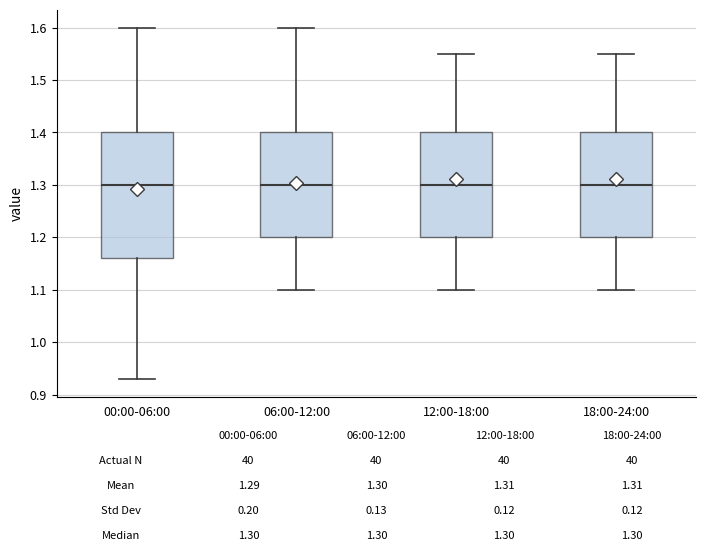

Where does the median line of the box for 18:00-24:00 sit on the y-axis? The values are not printed on the chart, so give them approximately, as read against the axis.

1.30